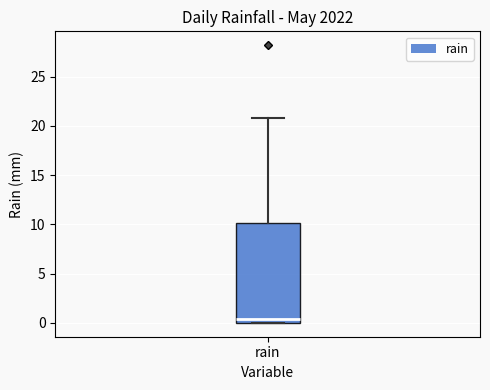

Transcribe this box plot: give where the median line is, the range the box spans, and where the two whiskers end, as read against the y-axis. The values are not printed on the chart, so give them approximately, as read against the axis.

median 0.5, box 0.0 to 10.0, whiskers 0.0 to 21.0